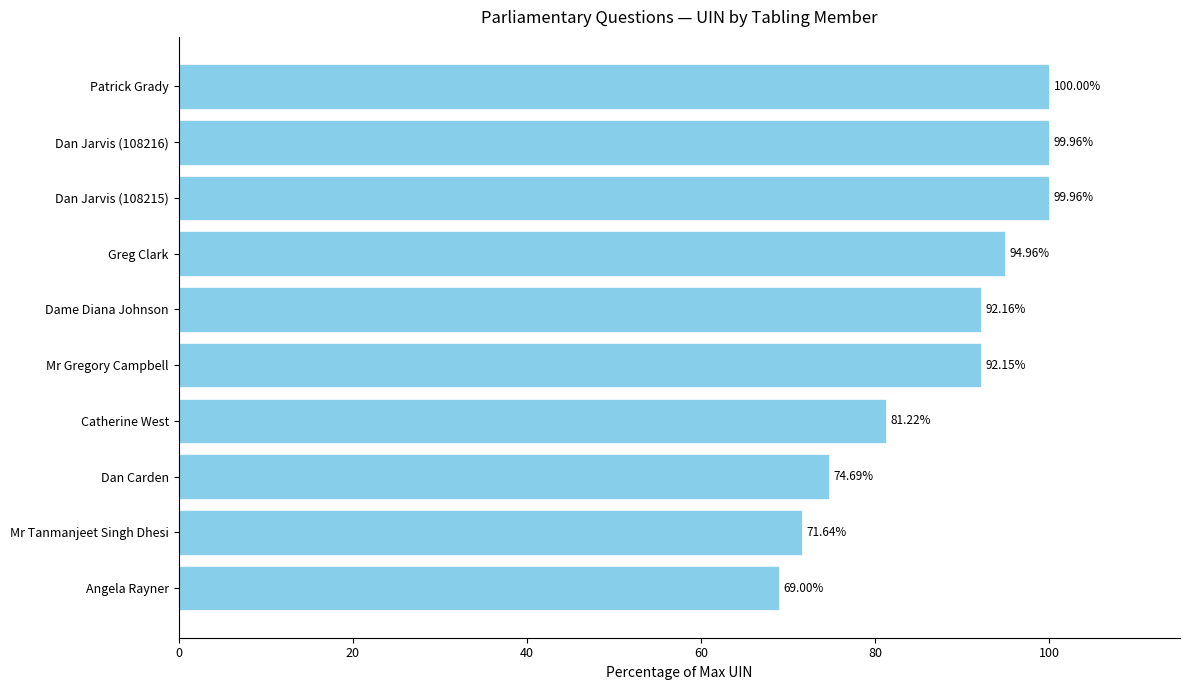

What is the average value?

87.6